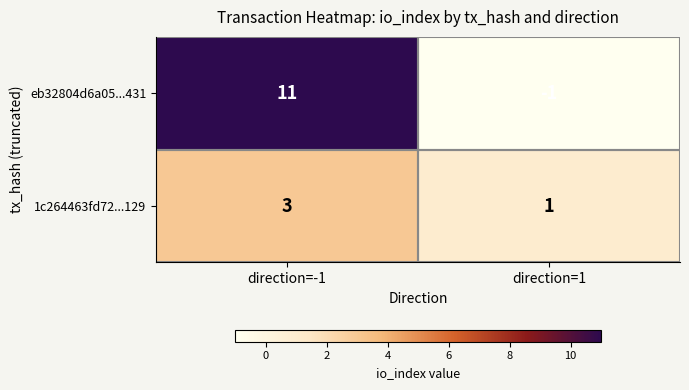

The value of 1c264463fd72...129 at direction=-1 is 3. True or false?

True